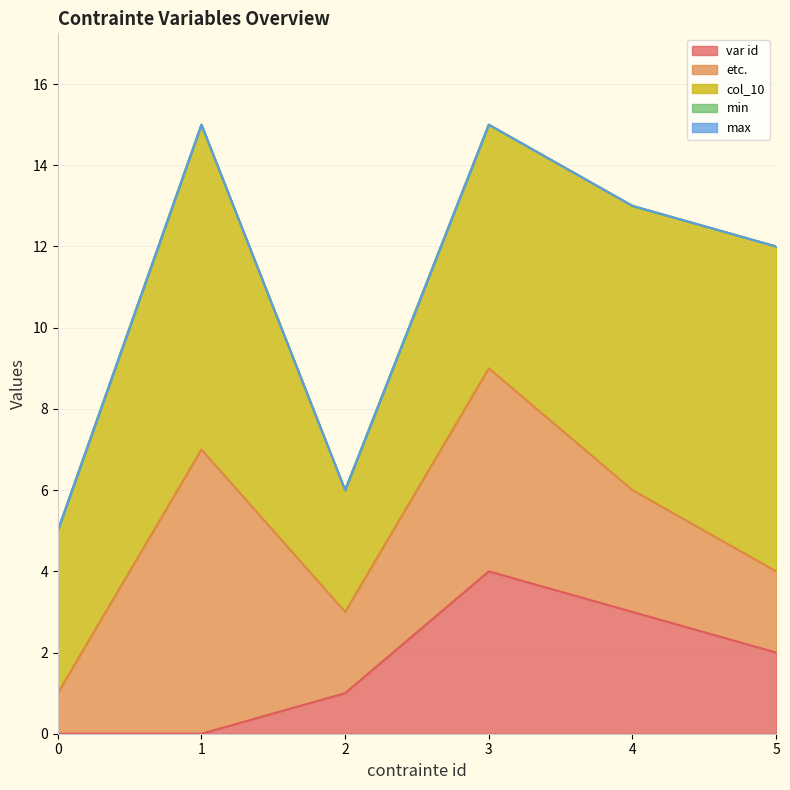

Which series has the largest range (max minus min)?

etc.